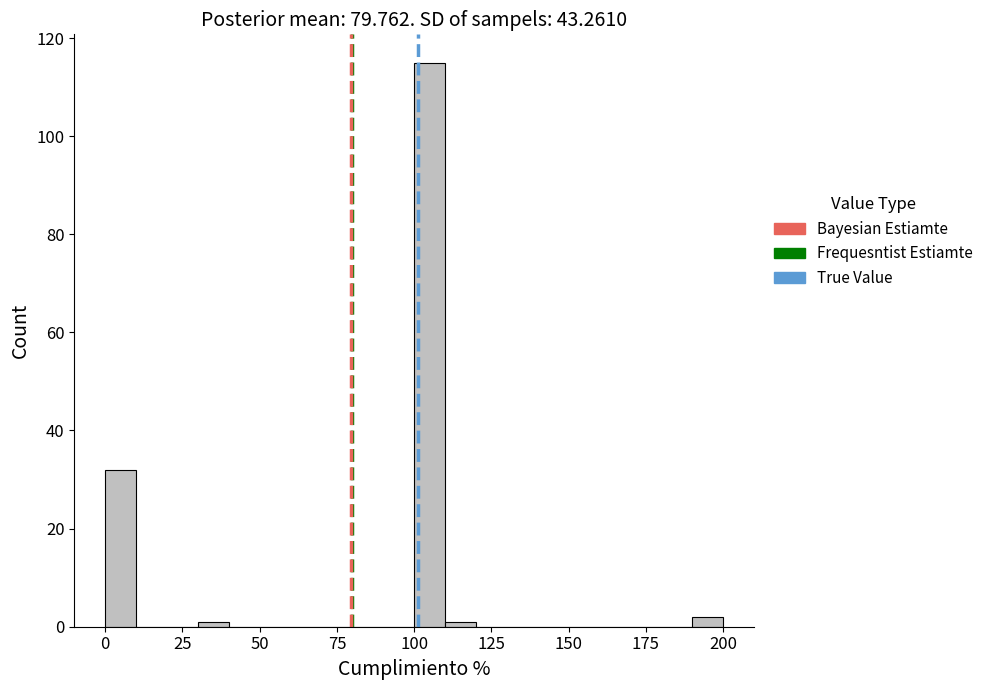

Read against the x-axis, roughly where is the centre of the tallest bar?

105